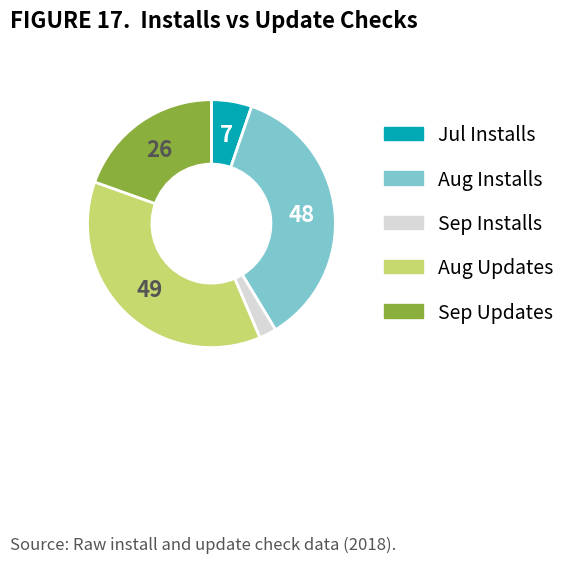

Does any single category account for the majority?

No